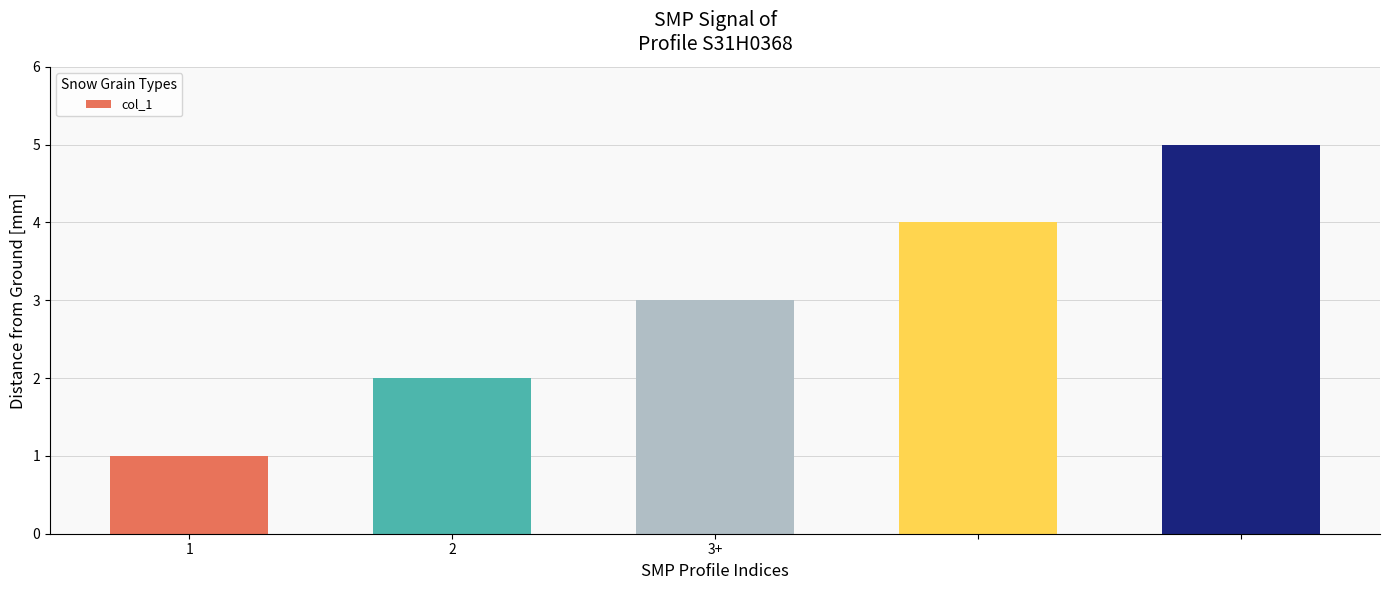

Count the number of data series in this chart.

1